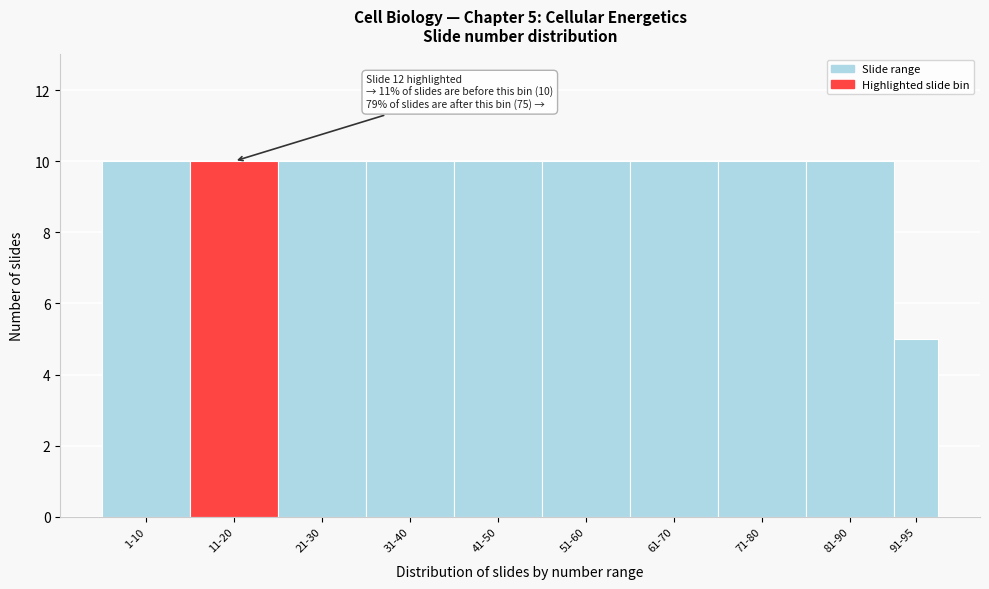

Reading left to right, list all the values displayed in this chart.

1-10=10	11-20=10	21-30=10	31-40=10	41-50=10	51-60=10	61-70=10	71-80=10	81-90=10	91-95=5